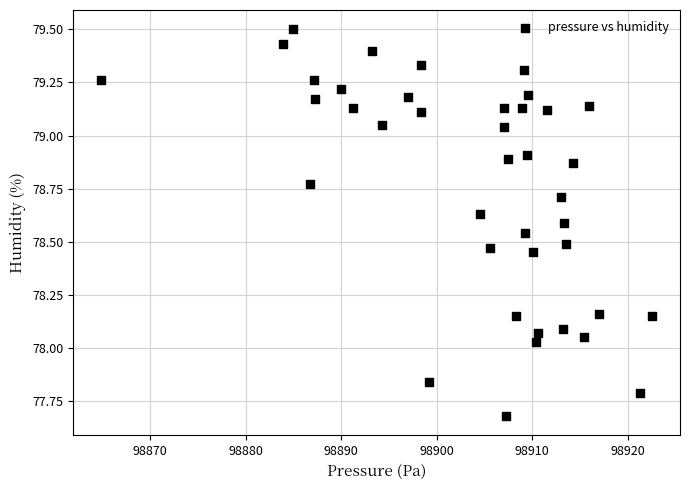

What is the range of X values (max minus min)?

57.8